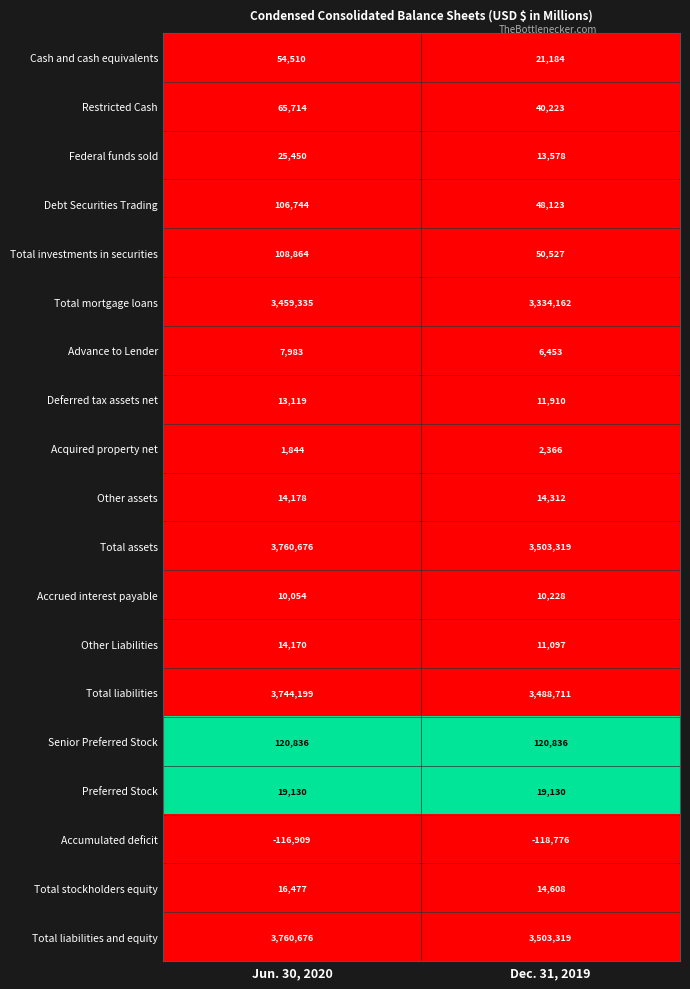

The Debt Securities Trading series shows 33376 at Dec. 31, 2019. True or false?

False